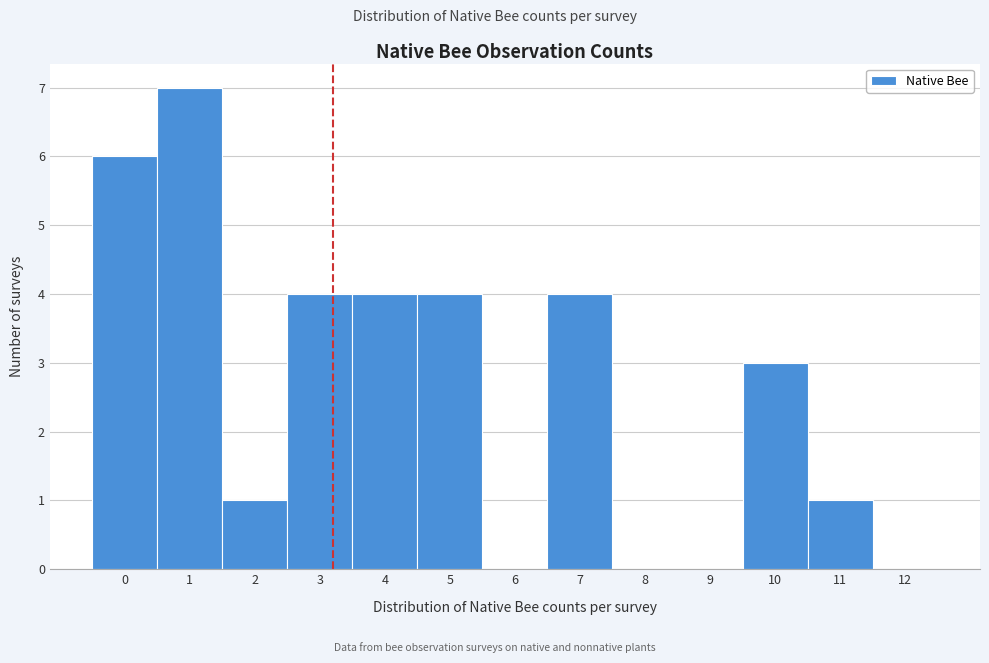

Reading left to right, extract all data points from this chart.

0=6	1=7	2=1	3=4	4=4	5=4	6=0	7=4	8=0	9=0	10=3	11=1	12=0